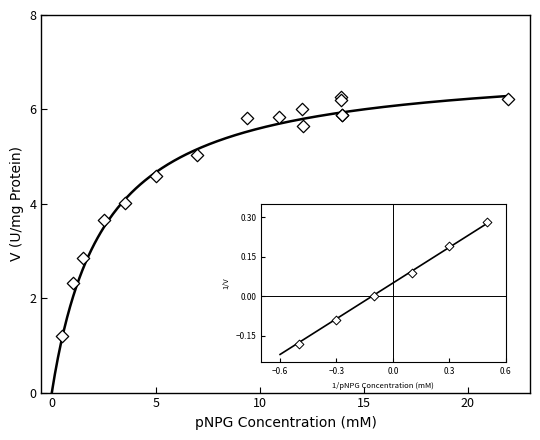

What Y value in the scatter plot is closest to 3?

2.8